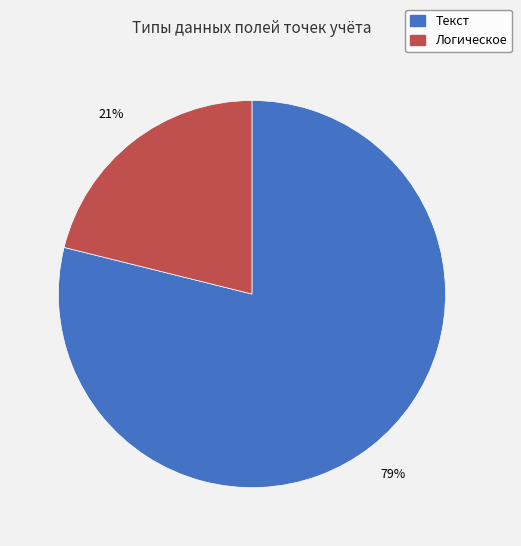

The Текст slice represents 79% of the pie. True or false?

True